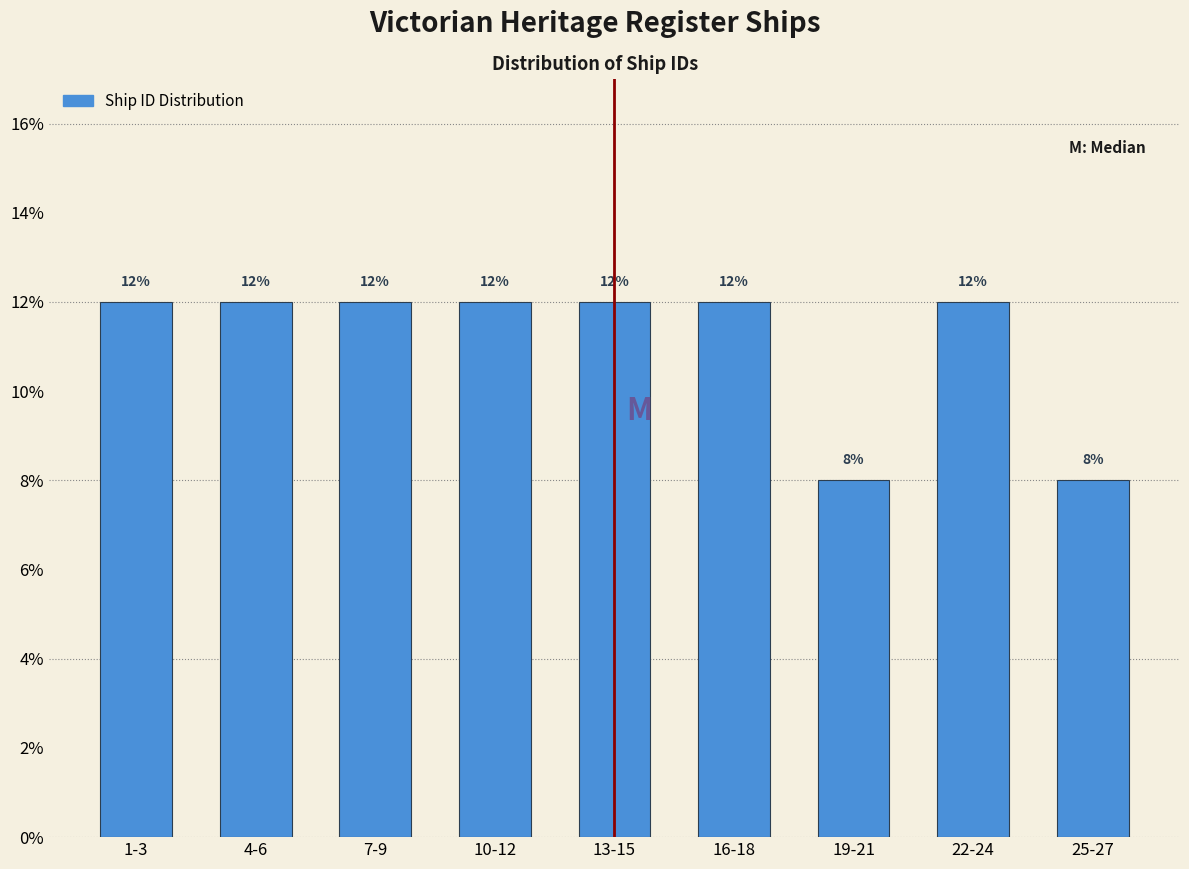

Reading left to right, list all the values displayed in this chart.

1-3=12	4-6=12	7-9=12	10-12=12	13-15=12	16-18=12	19-21=8	22-24=12	25-27=8